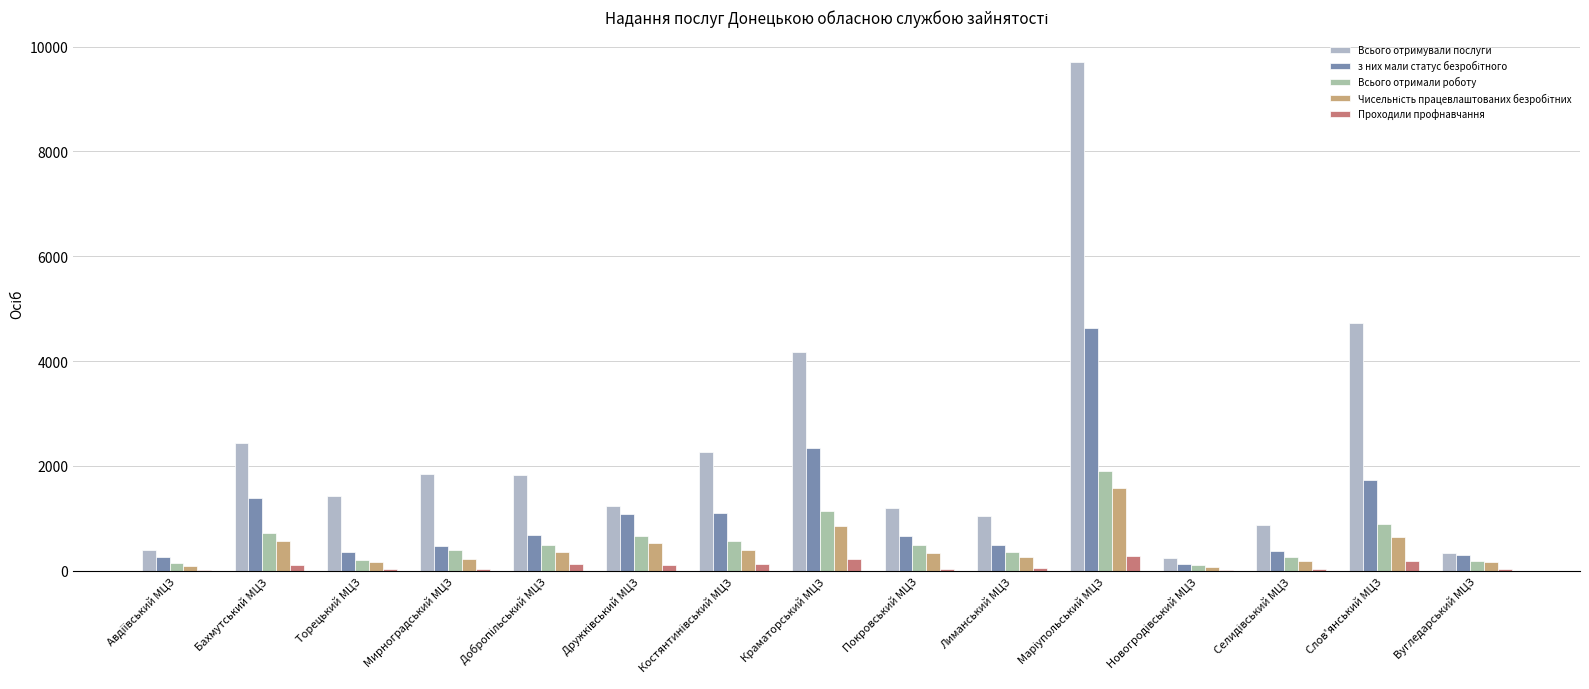

Reading right to left, transcribe all the data shown in this chart.

Всього отримували послуги: Вугледарський МЦЗ=348	Слов'янський МЦЗ=4725	Селидівський МЦЗ=869	Новогродівський МЦЗ=252	Маріупольський МЦЗ=9705	Лиманський МЦЗ=1052	Покровський МЦЗ=1189	Краматорський МЦЗ=4171	Костянтинівський МЦЗ=2260	Дружківський МЦЗ=1240	Добропільський МЦЗ=1834	Мирноградський МЦЗ=1845	Торецький МЦЗ=1422	Бахмутський МЦЗ=2443	Авдіївський МЦЗ=406
з них мали статус безробітного: Вугледарський МЦЗ=304	Слов'янський МЦЗ=1740	Селидівський МЦЗ=385	Новогродівський МЦЗ=126	Маріупольський МЦЗ=4623	Лиманський МЦЗ=486	Покровський МЦЗ=658	Краматорський МЦЗ=2350	Костянтинівський МЦЗ=1097	Дружківський МЦЗ=1092	Добропільський МЦЗ=688	Мирноградський МЦЗ=467	Торецький МЦЗ=360	Бахмутський МЦЗ=1396	Авдіївський МЦЗ=258
Всього отримали роботу: Вугледарський МЦЗ=196	Слов'янський МЦЗ=898	Селидівський МЦЗ=259	Новогродівський МЦЗ=104	Маріупольський МЦЗ=1901	Лиманський МЦЗ=366	Покровський МЦЗ=487	Краматорський МЦЗ=1142	Костянтинівський МЦЗ=561	Дружківський МЦЗ=657	Добропільський МЦЗ=502	Мирноградський МЦЗ=392	Торецький МЦЗ=211	Бахмутський МЦЗ=721	Авдіївський МЦЗ=143
Чисельність працевлаштованих безробітних: Вугледарський МЦЗ=166	Слов'янський МЦЗ=649	Селидівський МЦЗ=179	Новогродівський МЦЗ=65	Маріупольський МЦЗ=1573	Лиманський МЦЗ=256	Покровський МЦЗ=331	Краматорський МЦЗ=847	Костянтинівський МЦЗ=398	Дружківський МЦЗ=535	Добропільський МЦЗ=362	Мирноградський МЦЗ=228	Торецький МЦЗ=176	Бахмутський МЦЗ=562	Авдіївський МЦЗ=86
Проходили профнавчання: Вугледарський МЦЗ=35	Слов'янський МЦЗ=185	Селидівський МЦЗ=27	Новогродівський МЦЗ=19	Маріупольський МЦЗ=279	Лиманський МЦЗ=51	Покровський МЦЗ=44	Краматорський МЦЗ=222	Костянтинівський МЦЗ=123	Дружківський МЦЗ=105	Добропільський МЦЗ=139	Мирноградський МЦЗ=39	Торецький МЦЗ=29	Бахмутський МЦЗ=103	Авдіївський МЦЗ=8